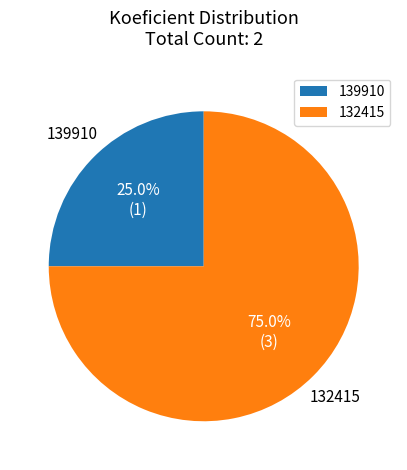

To the nearest percent, what portion does 139910 represent?

25%